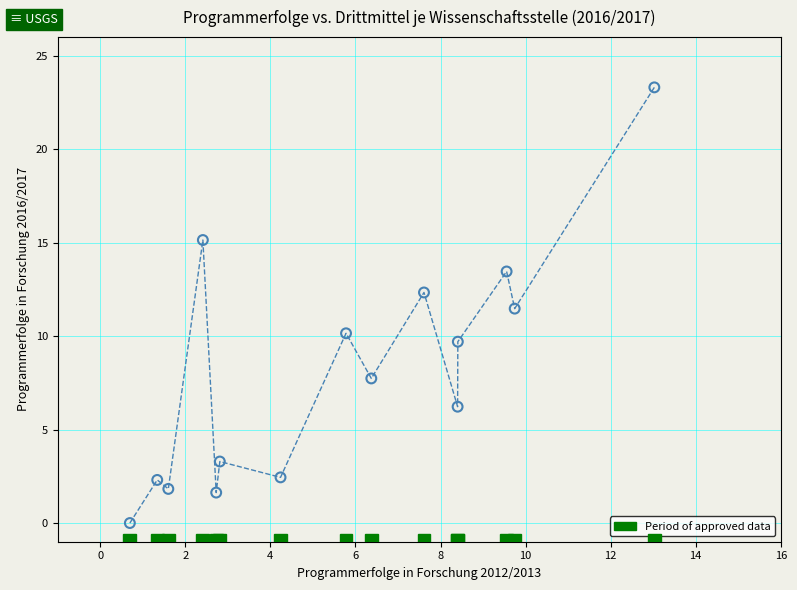

What Y value in the scatter plot is closest to 11?

11.5